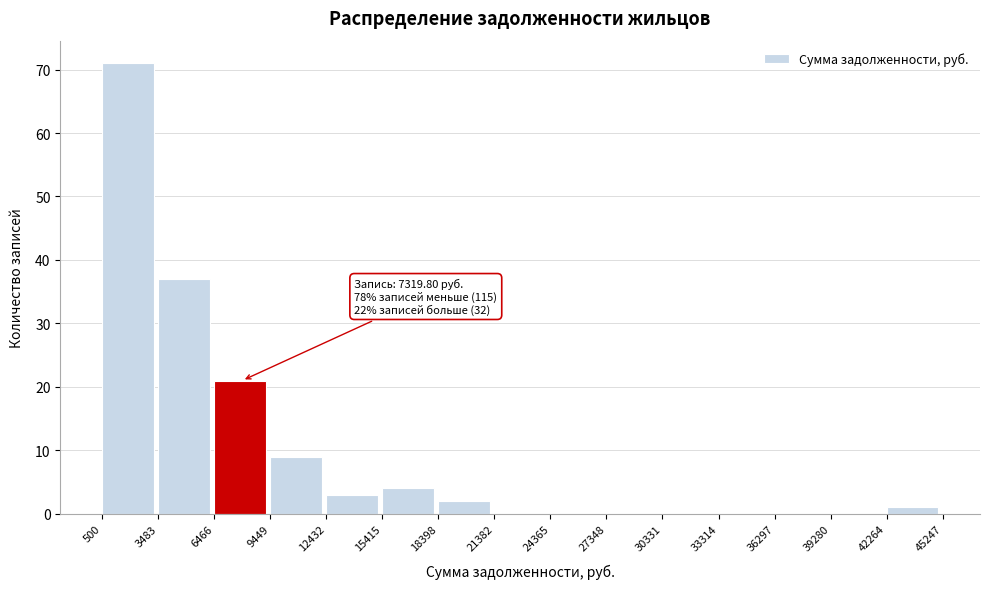

Which range on the x-axis has the tallest bar?

500 to 3483